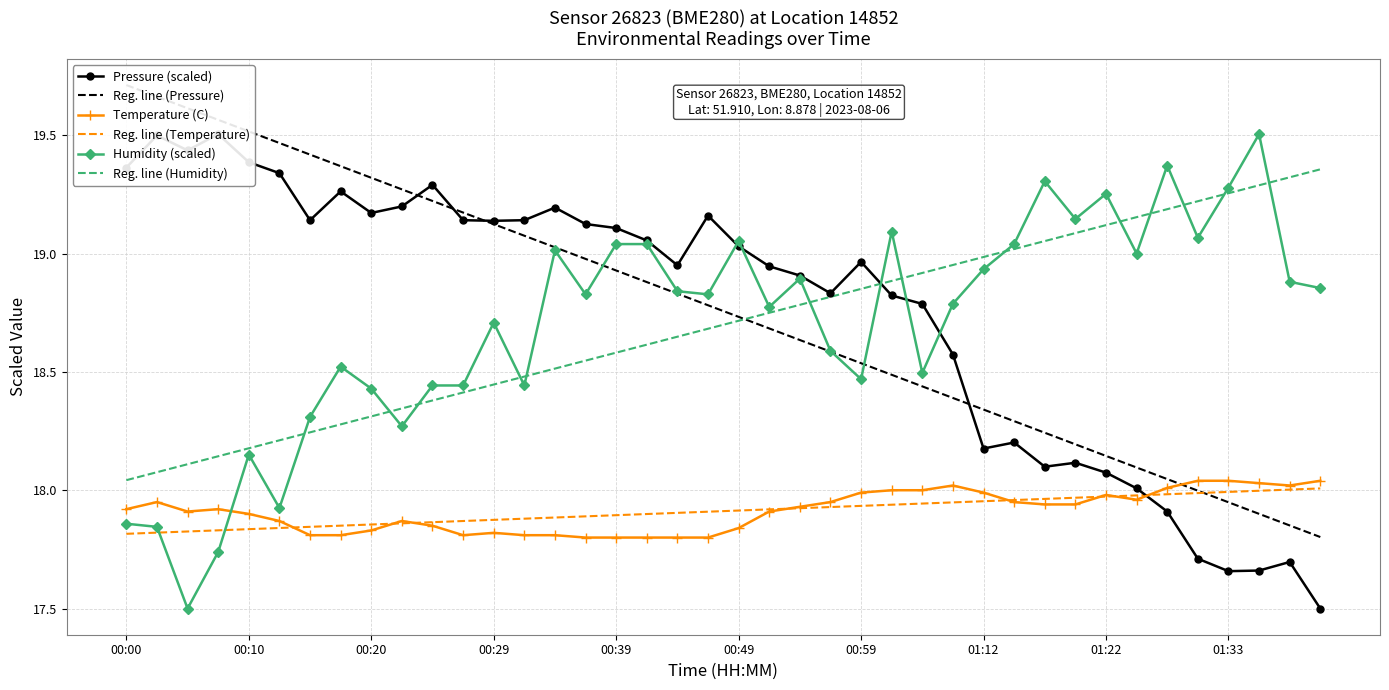

True or false: Humidity (scaled) and Temperature (C) cross at least once.

True